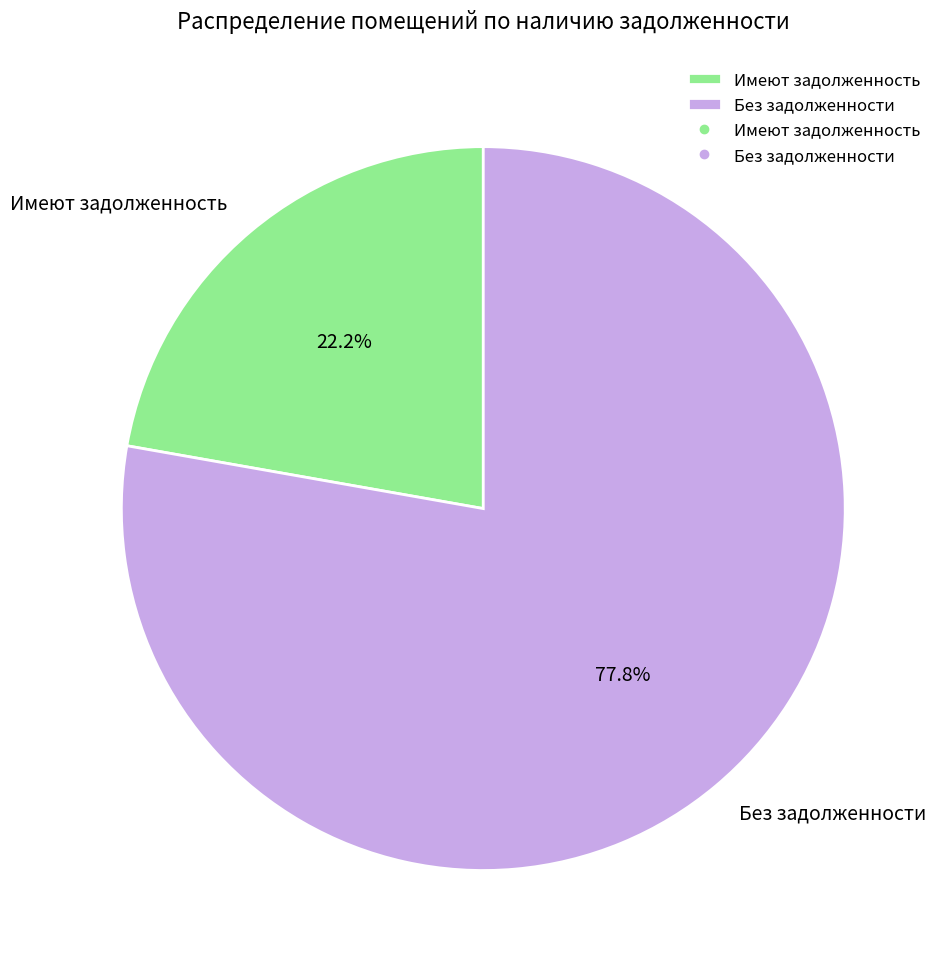

Combined, what portion of the pie is Без задолженности and Имеют задолженность?

100.0%